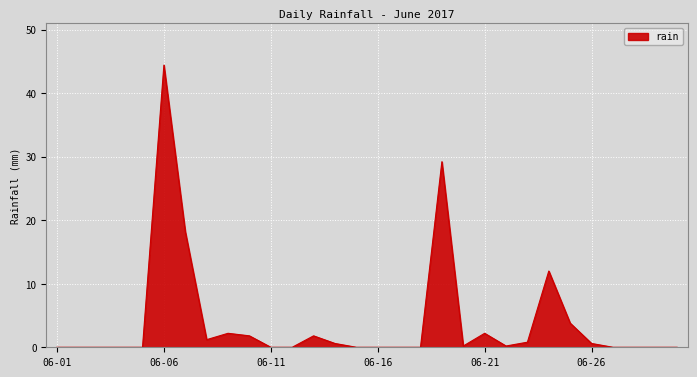

Does the chart display data point markers on the line(s)?

No